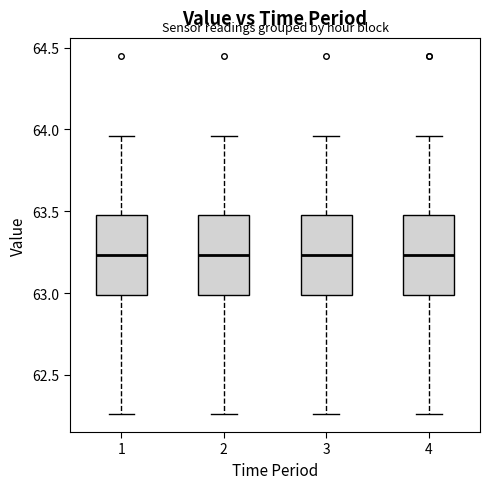

Reading left to right, transcribe this box plot: for each box, give where its median line is, the range the box spans, and where its two whiskers end, as read against the y-axis. The values are not printed on the chart, so give them approximately, as read against the axis.

1: median 63.25, box 63.00 to 63.50, whiskers 62.25 to 63.95
2: median 63.25, box 63.00 to 63.50, whiskers 62.25 to 63.95
3: median 63.25, box 63.00 to 63.50, whiskers 62.25 to 63.95
4: median 63.25, box 63.00 to 63.50, whiskers 62.25 to 63.95